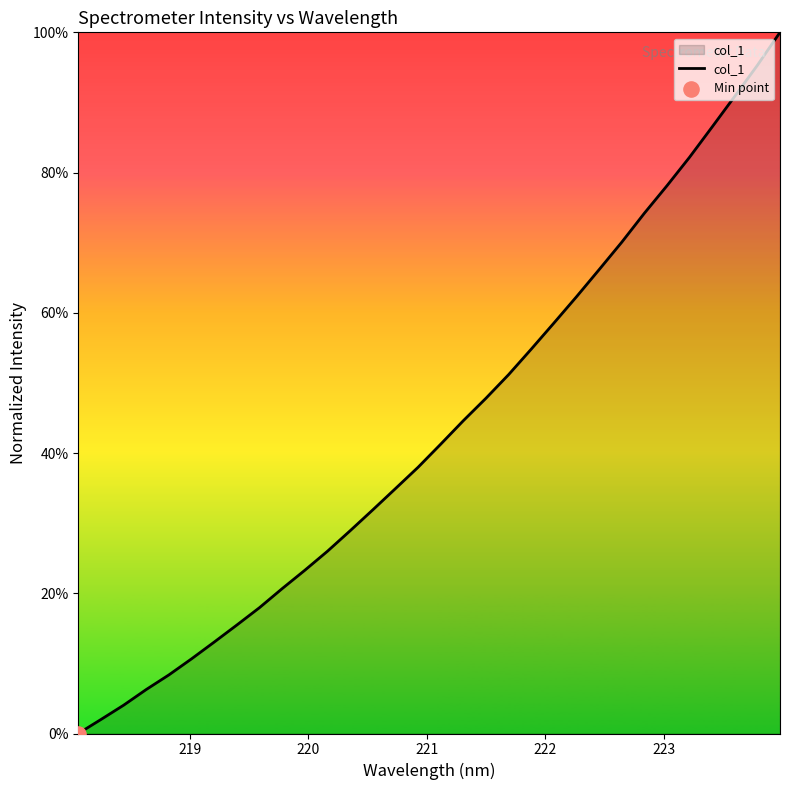

Does the chart have visible grid lines?

No